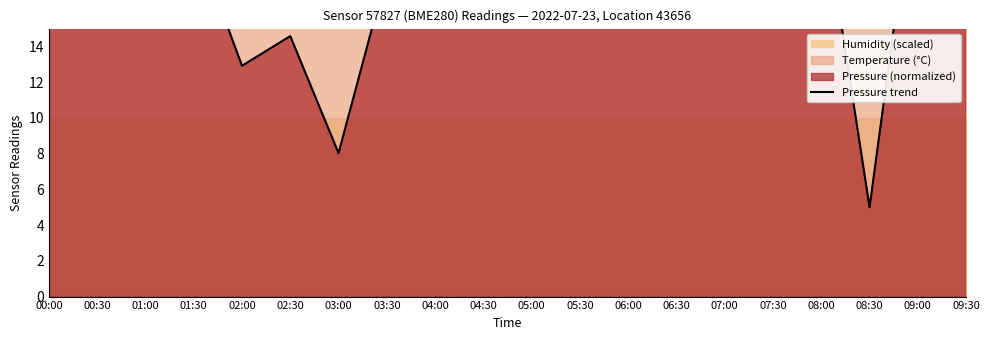

Rank the categories by value from lowest to highest.

08:30, 03:00, 02:00, 02:30, 06:00, 00:00, 06:30, 03:30, 00:30, 05:00, 01:30, 05:30, 04:30, 04:00, 08:00, 07:00, 07:30, 01:00, 09:30, 09:00